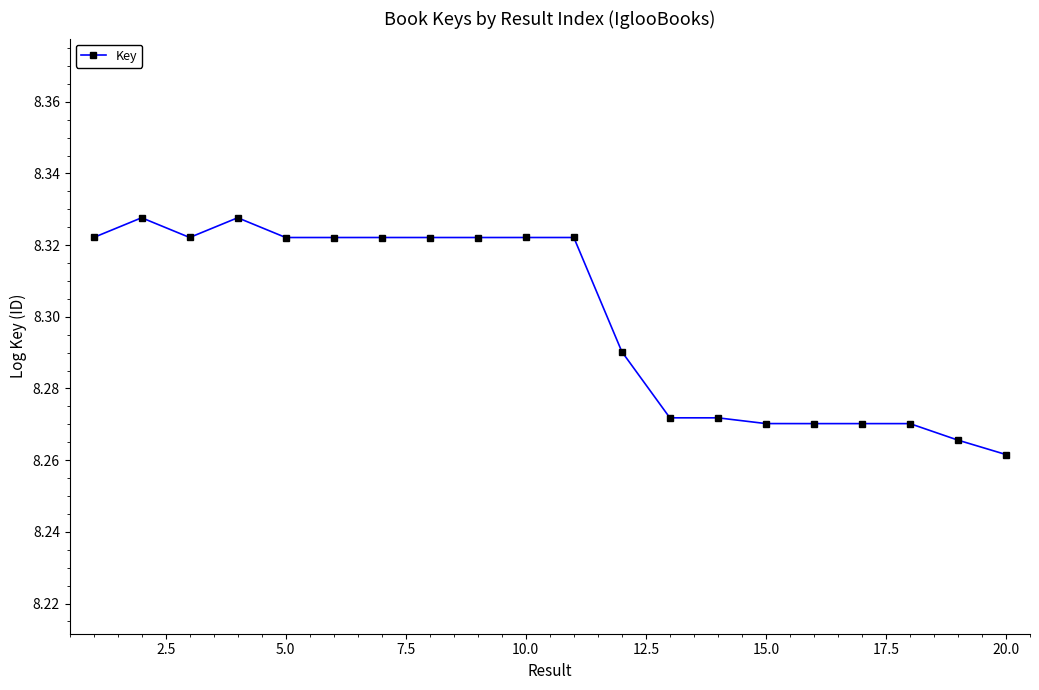

What is the sum of all values?

166.0